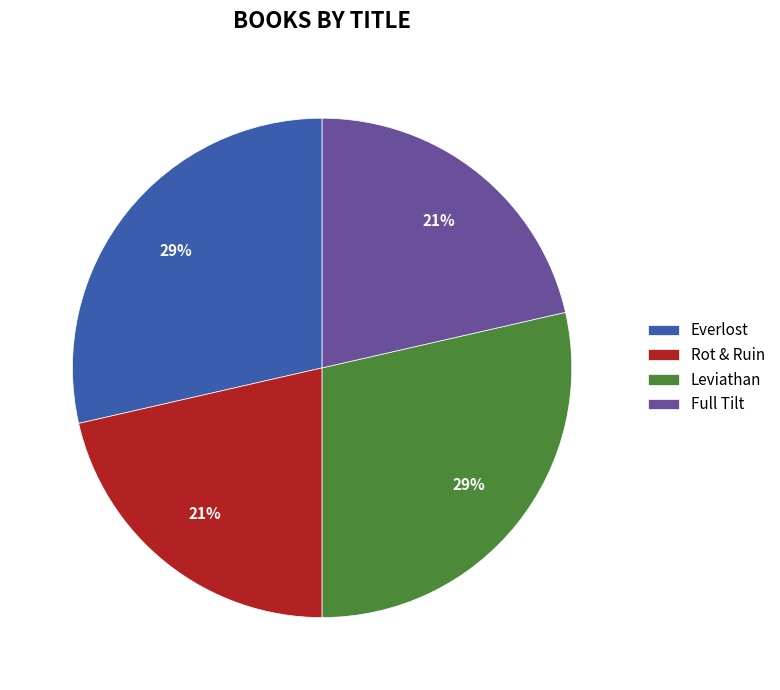

To the nearest percent, what is the average slice percentage?

25%